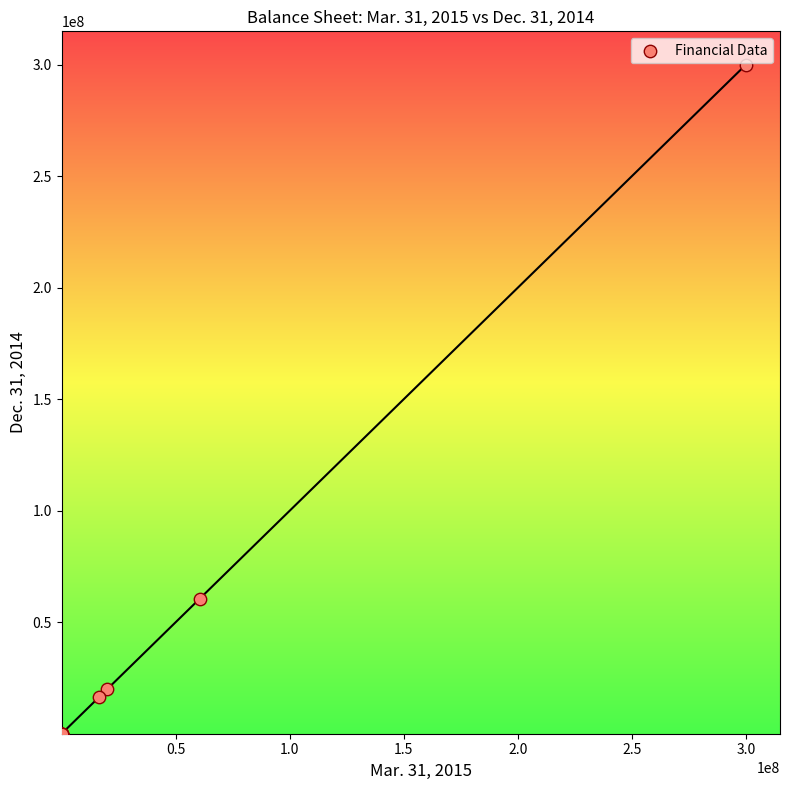

What Y value in the scatter plot is closest to 150000000?

60500000.0